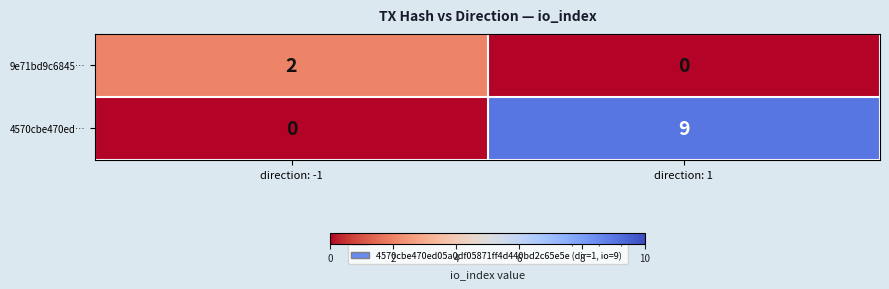

Is the value of 9e71bd9c6845… at direction: -1 greater than the value of 4570cbe470ed… at direction: 1?

No